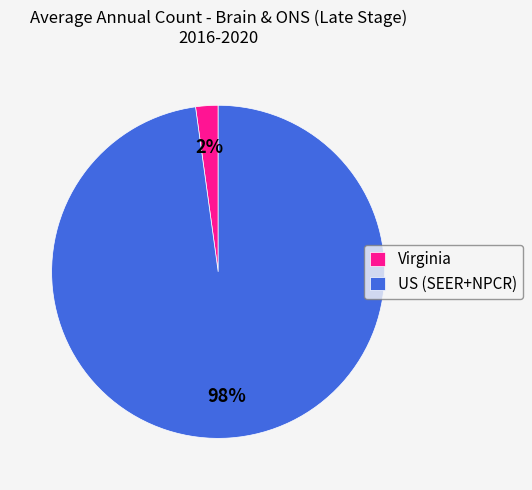

Which category has the smallest portion of the pie?

Virginia